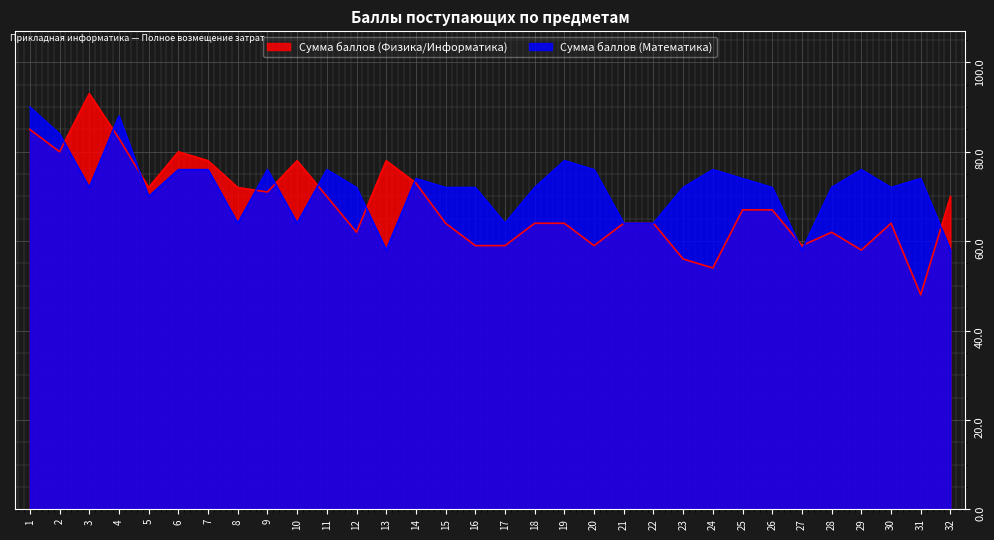

Where is the first local maximum for Сумма баллов (Физика/Информатика)?

3